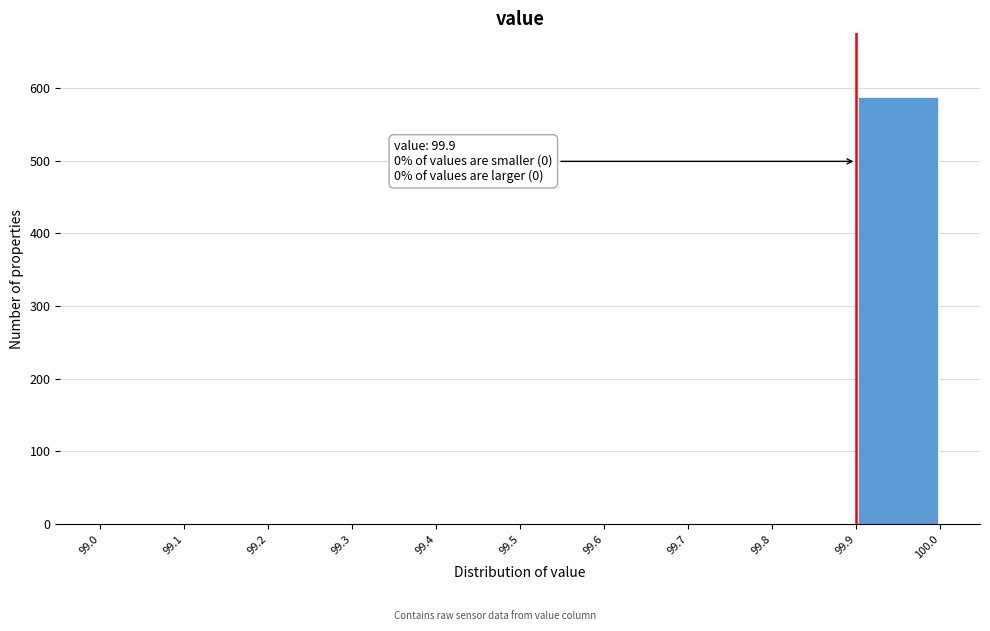

Which range on the x-axis has the tallest bar?

99.9 to 100.0